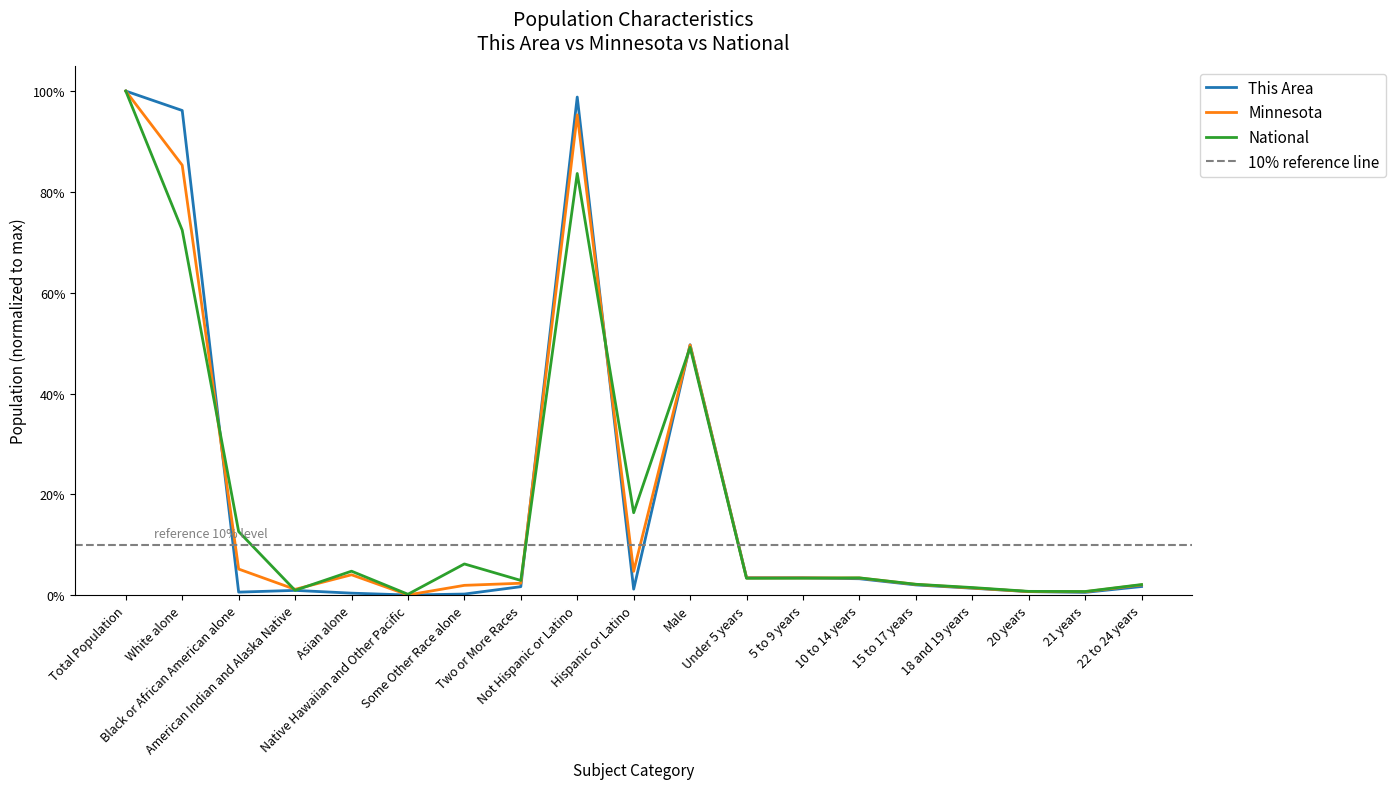

Is it true that This Area equals 0.0 at 15 to 17 years?

False